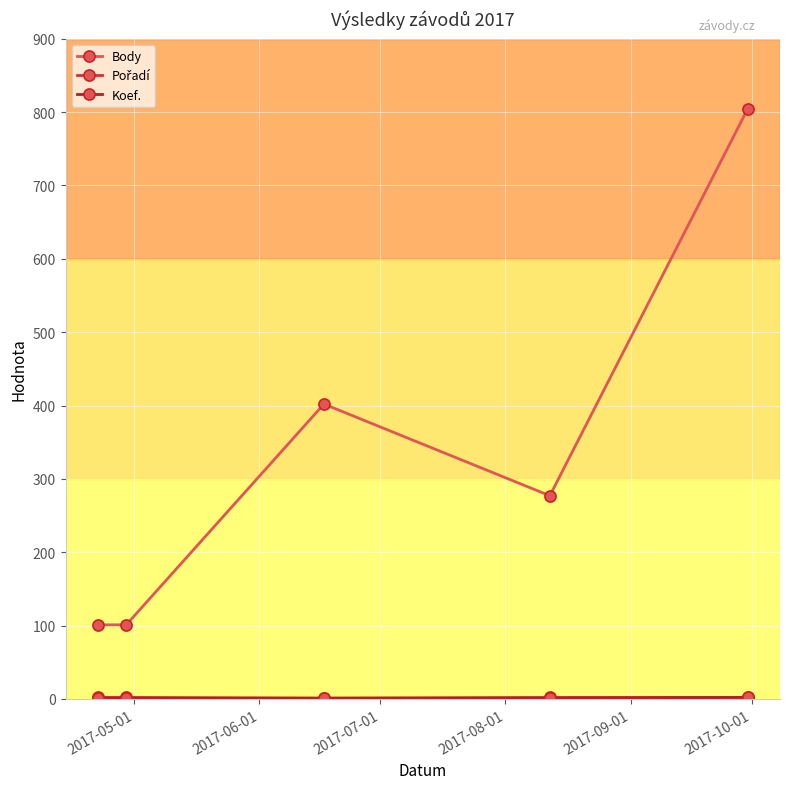

Which series has the largest total across all categories?

Body